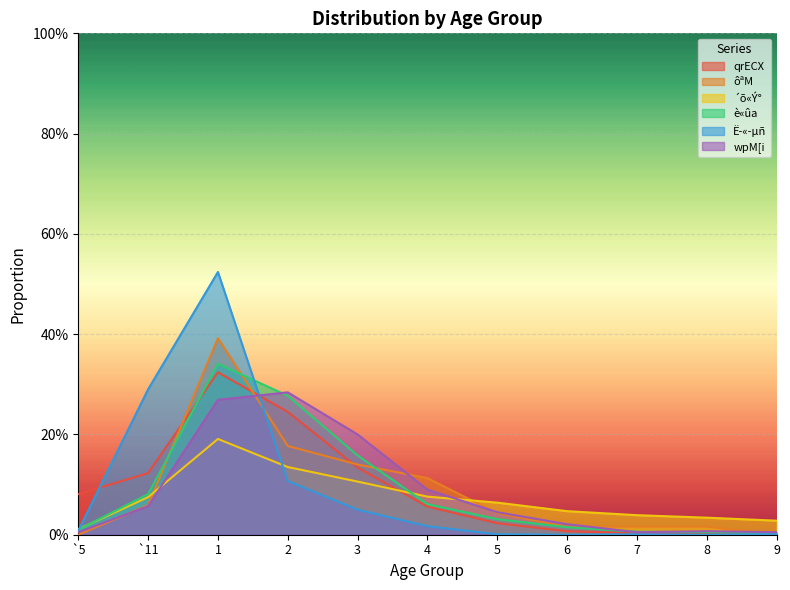

What is the difference between the Ë­«­µñ values at 2 and `11?

0.2